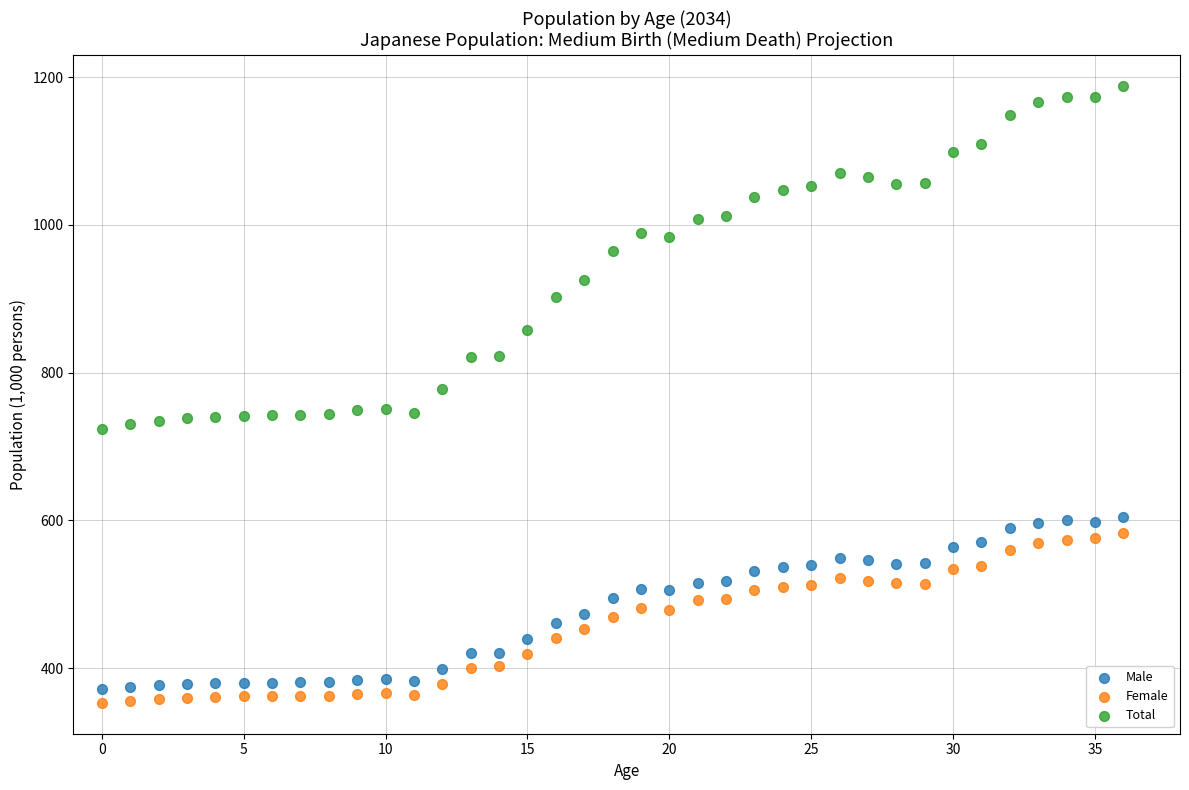

Which series reaches the maximum Y coordinate?

Total